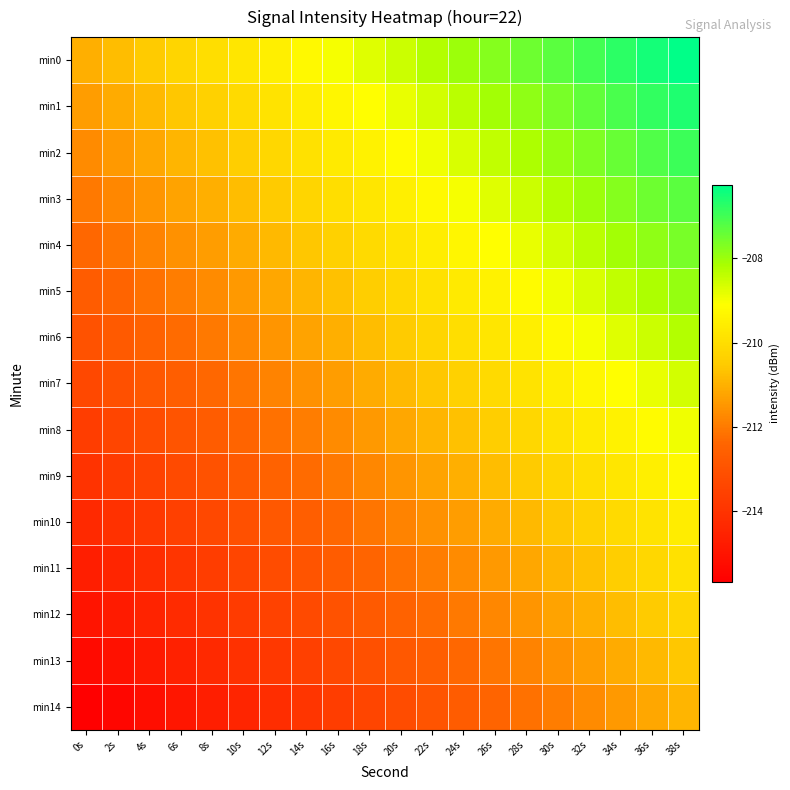

Between 2s and 14s, which is larger?

14s